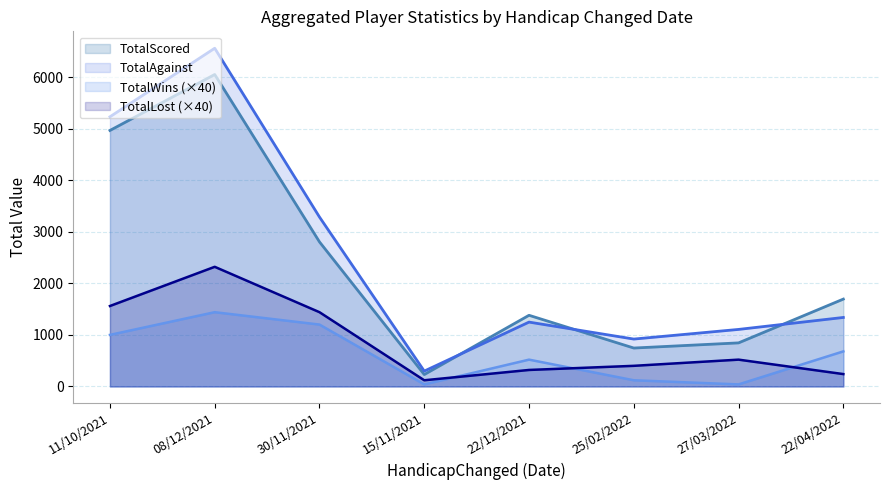

The value of TotalAgainst at 15/11/2021 is 512. True or false?

False